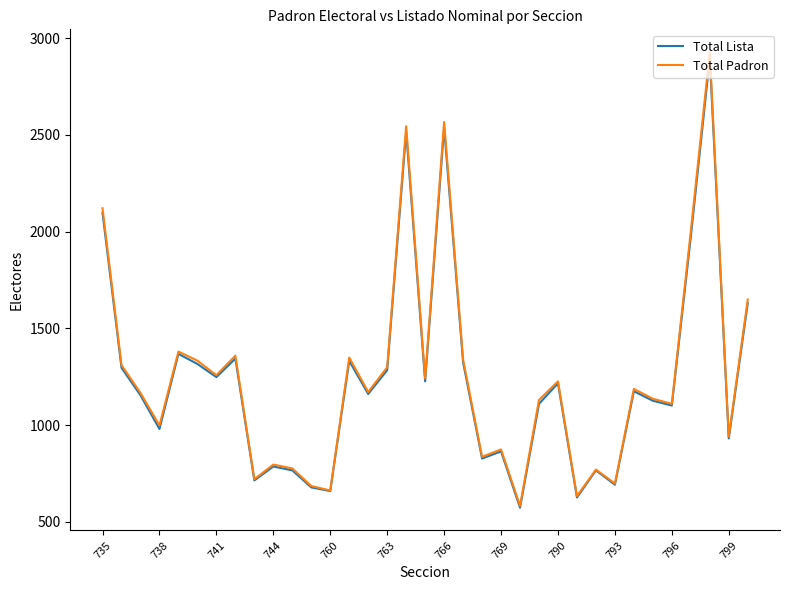

How many lines are shown in the chart?

2